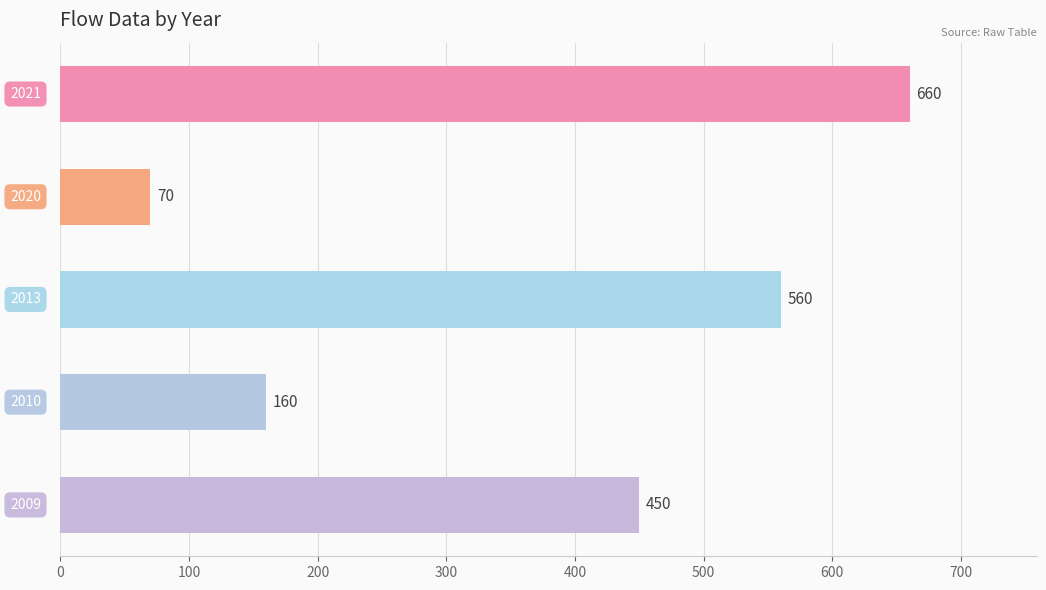

Count the values in the range 160 to 560.

3